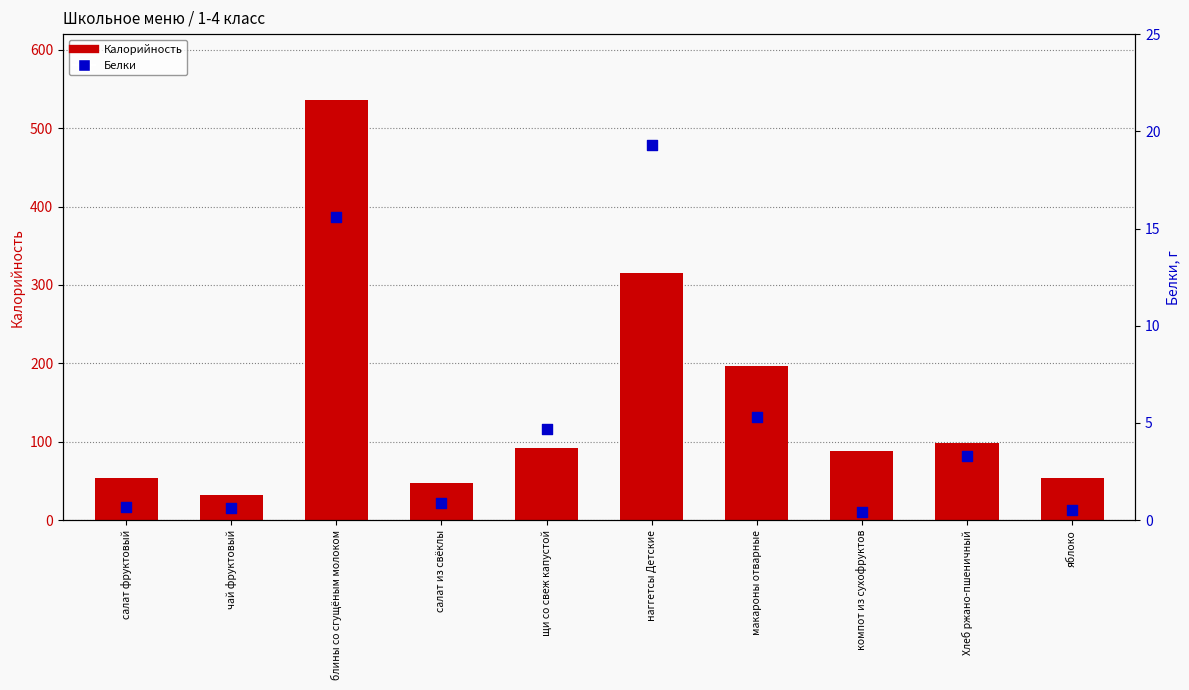

Is the value of Калорийность at салат фруктовый greater than the value of Белки at Хлеб ржано-пшеничный?

Yes